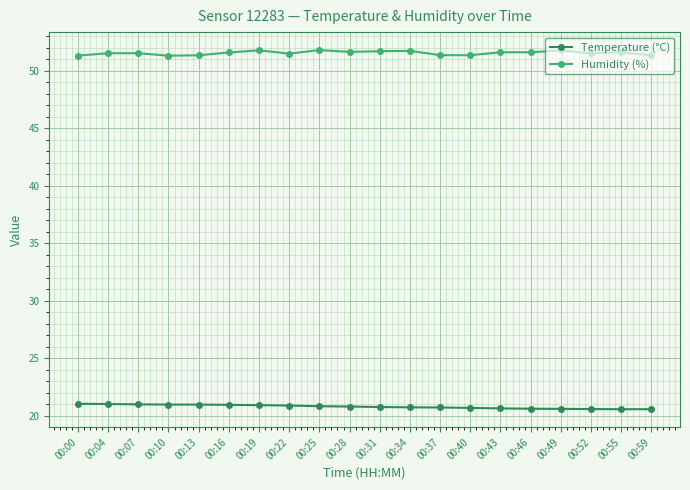

Is it true that Temperature (°C) equals 21.0 at 00:13?

True